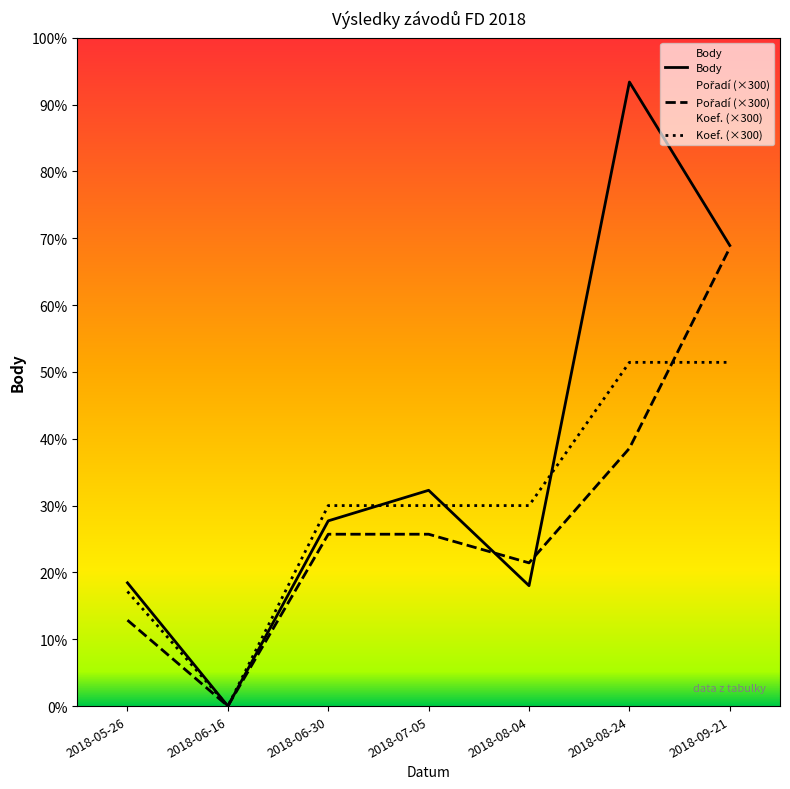

How many data points in Pořadí are less than 6?

3